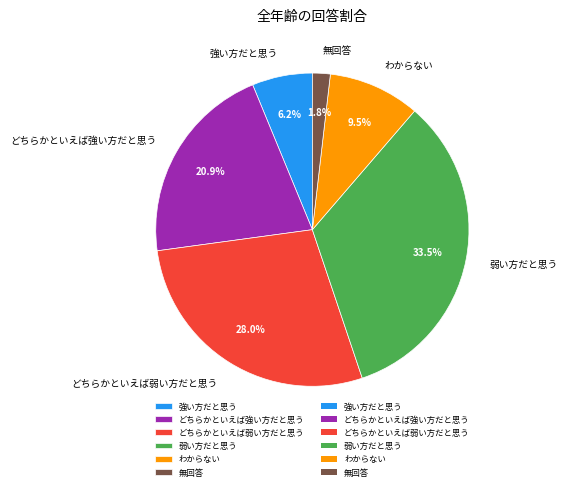

Which has a higher value, わからない or 強い方だと思う?

わからない